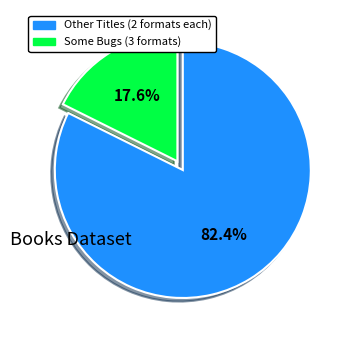

Count the number of slices in the pie.

2